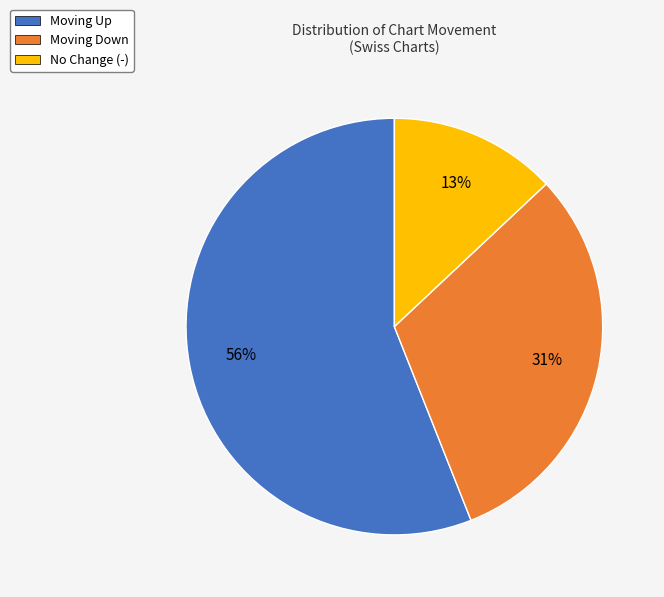

How many segments does this pie chart have?

3